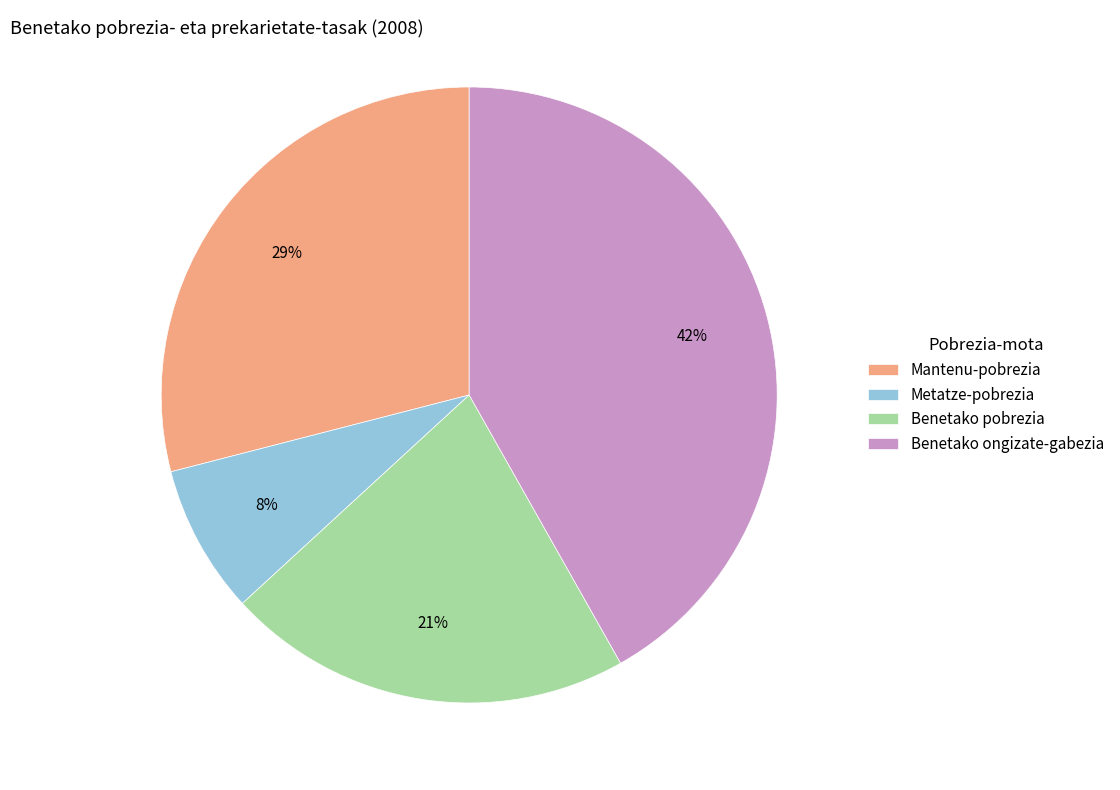

To the nearest percent, what percentage of the pie is Mantenu-pobrezia?

29%